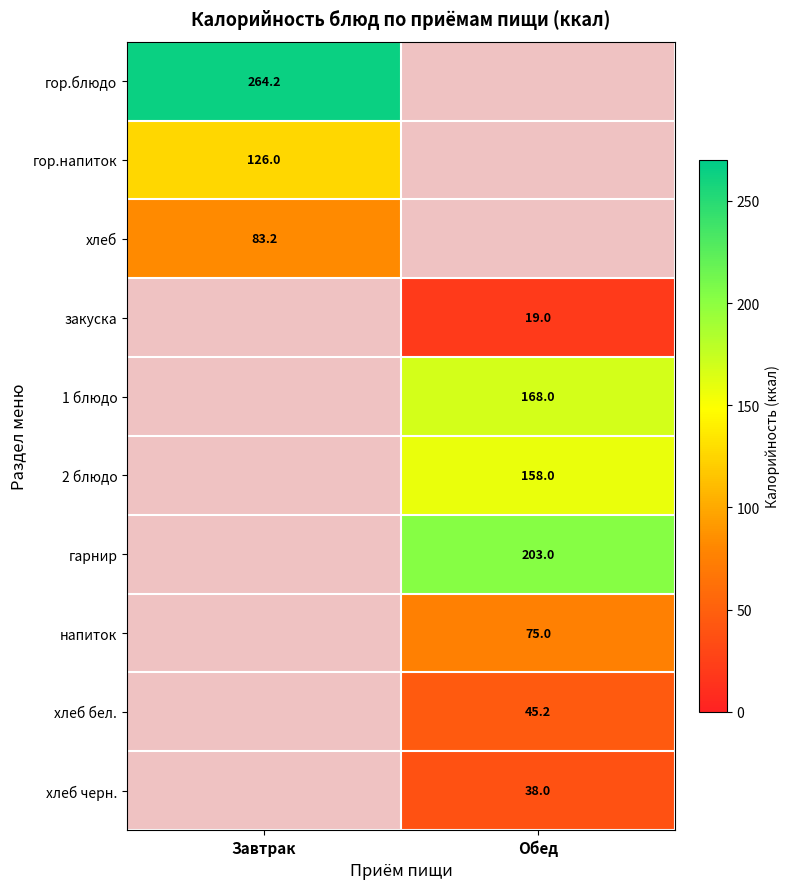

The value of хлеб at Завтрак is 83.2. True or false?

True